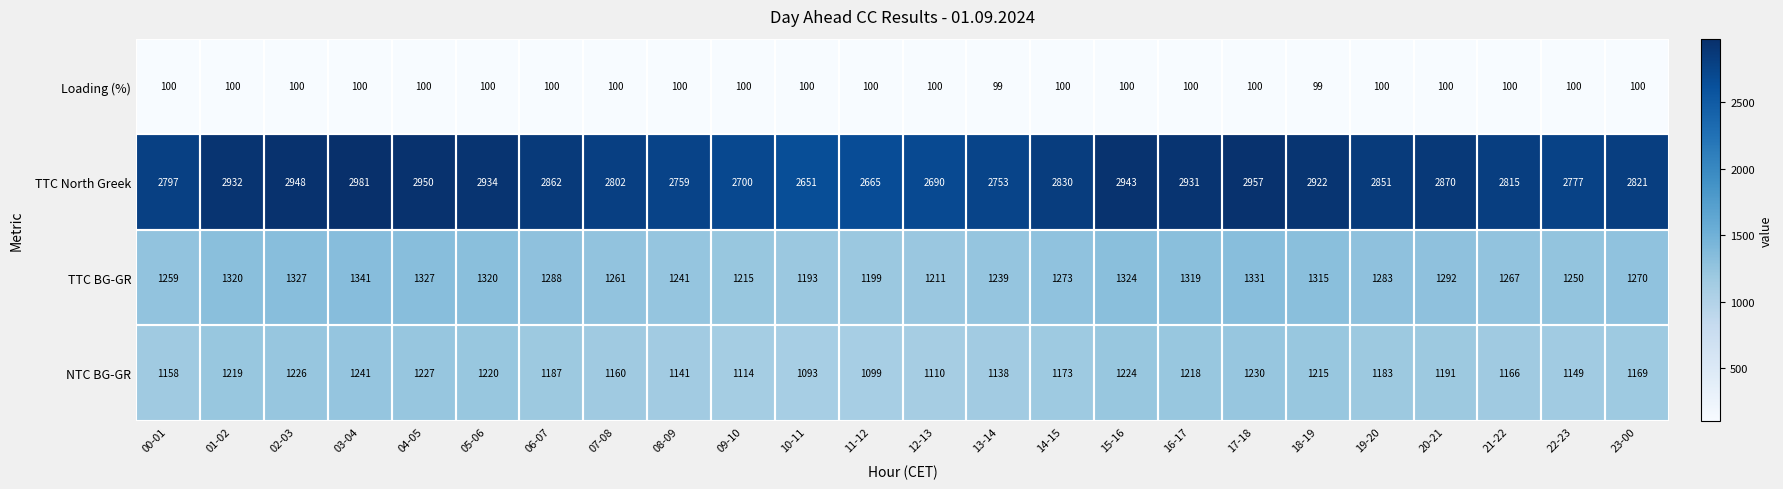

What is the lowest value of the NTC BG-GR series?

1093